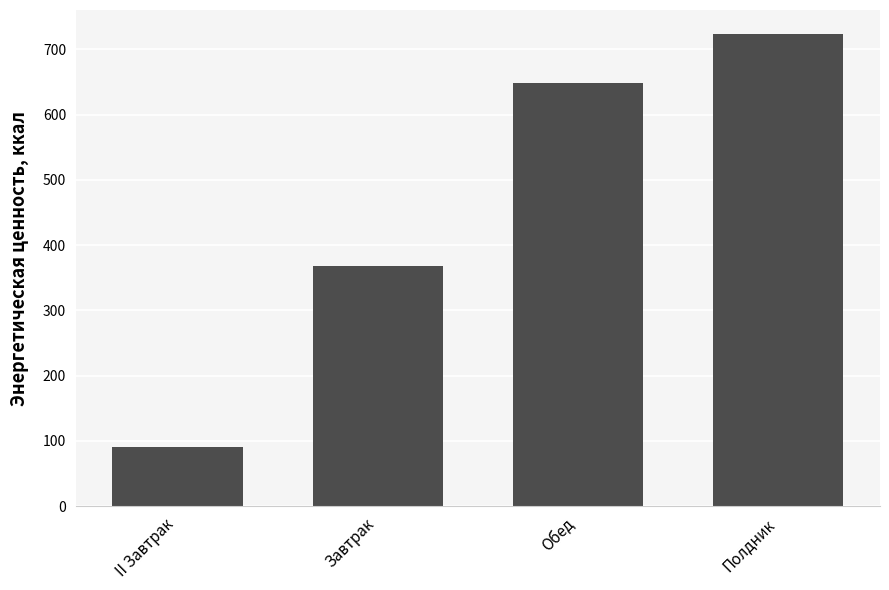

Where does the data first go above 648?

Обед